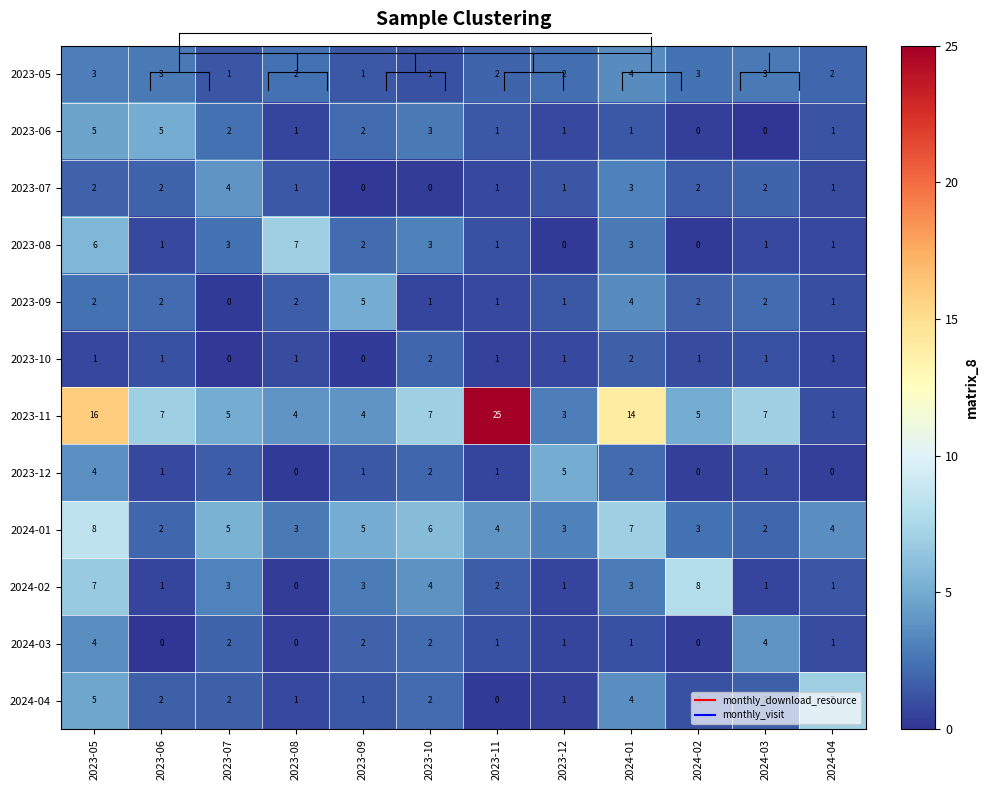

Where does the 2023-12 series first go above 1?

2023-05